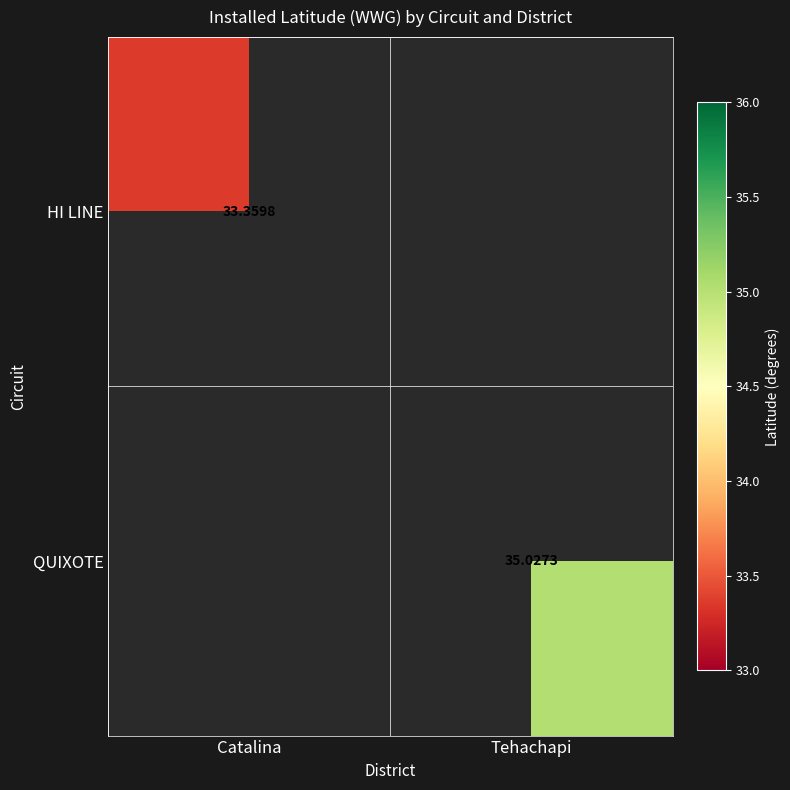

Where is HI LINE nearest to the value 33?

Catalina